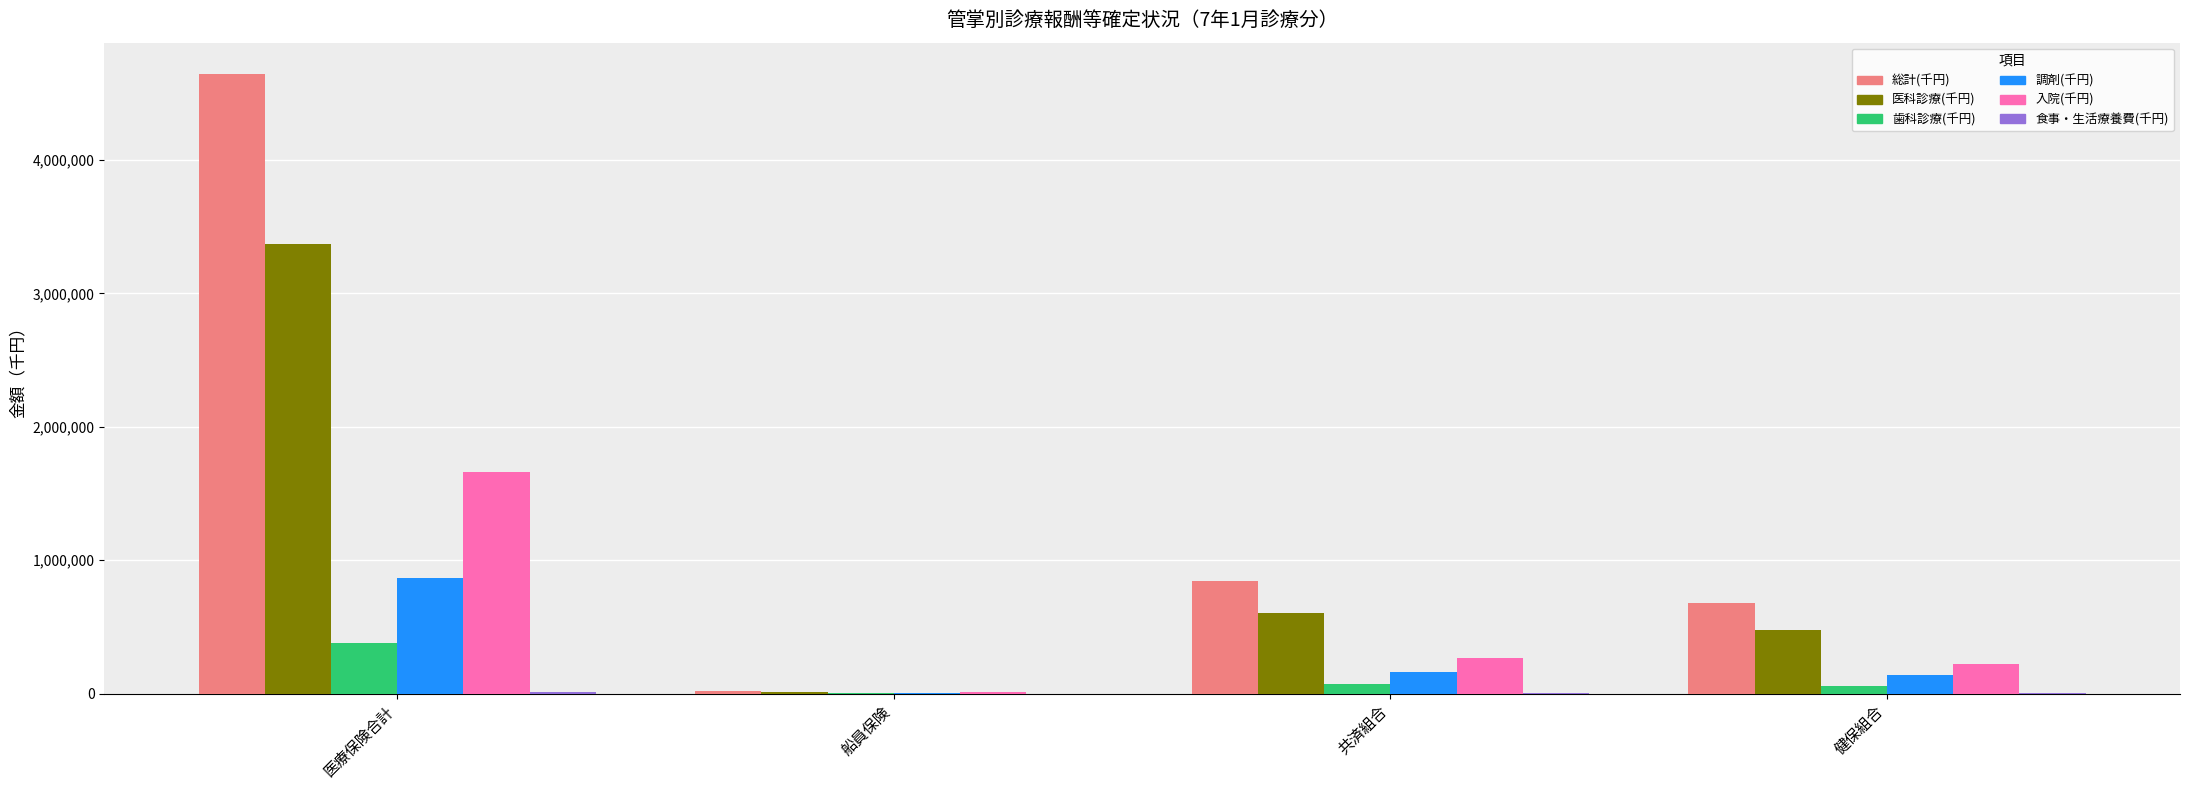

What is the sum of all 調剤(千円) values?

1164728.8